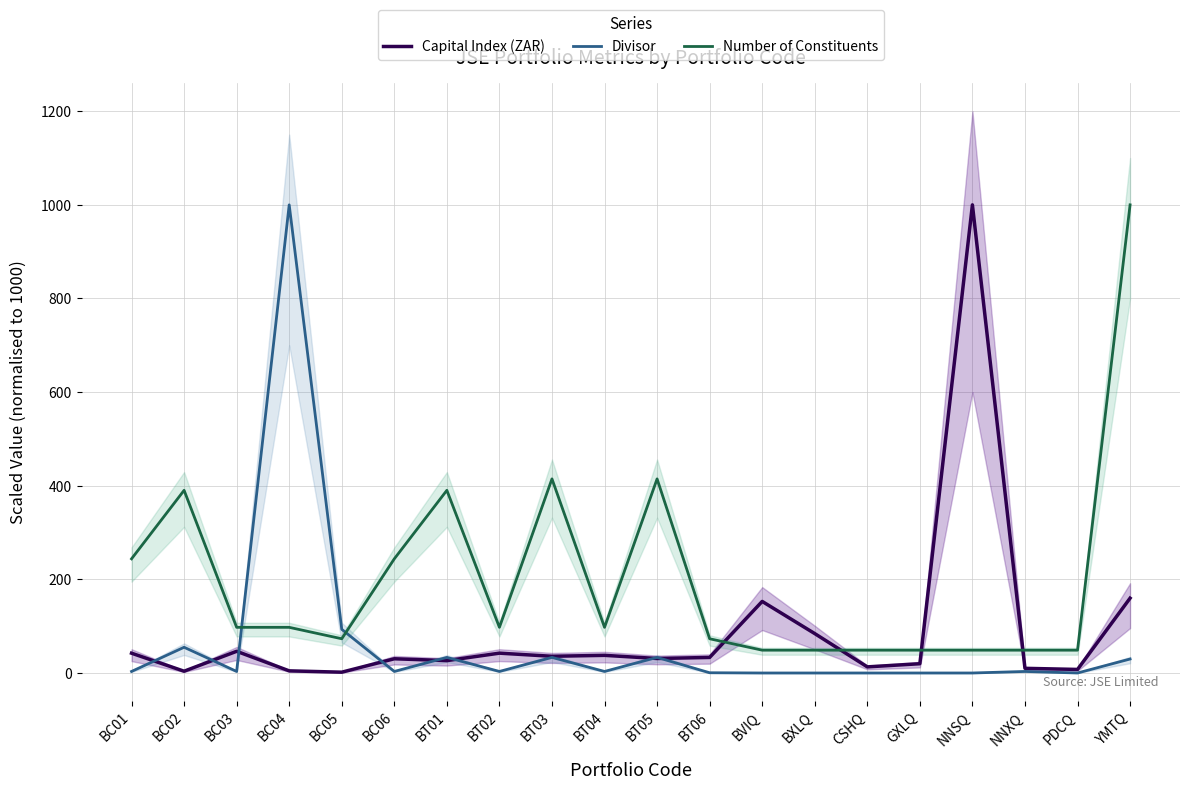

How many distinct data groups are displayed?

3